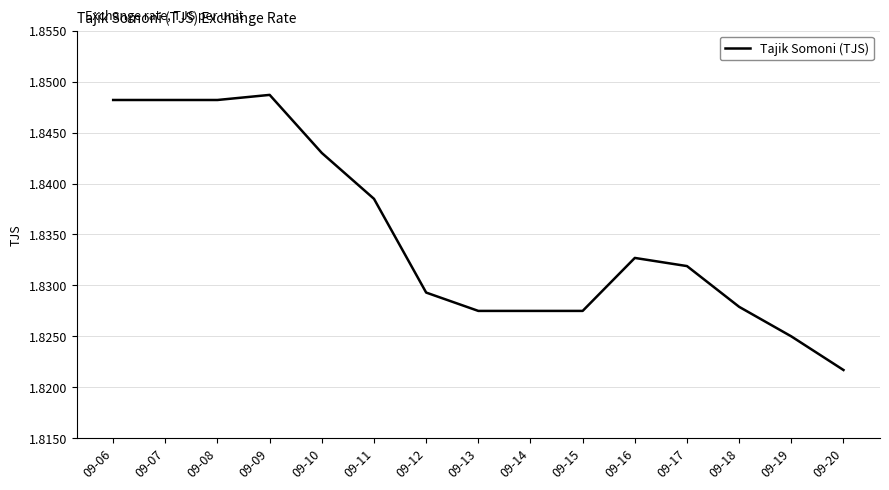

What is the ratio of the value at 09-12 to the value at 09-16?

1.0